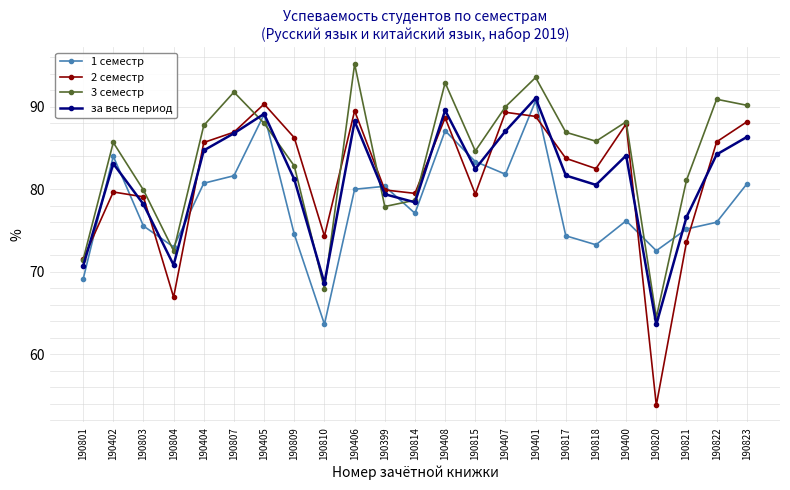

Which category has the lowest value across all series?

190820